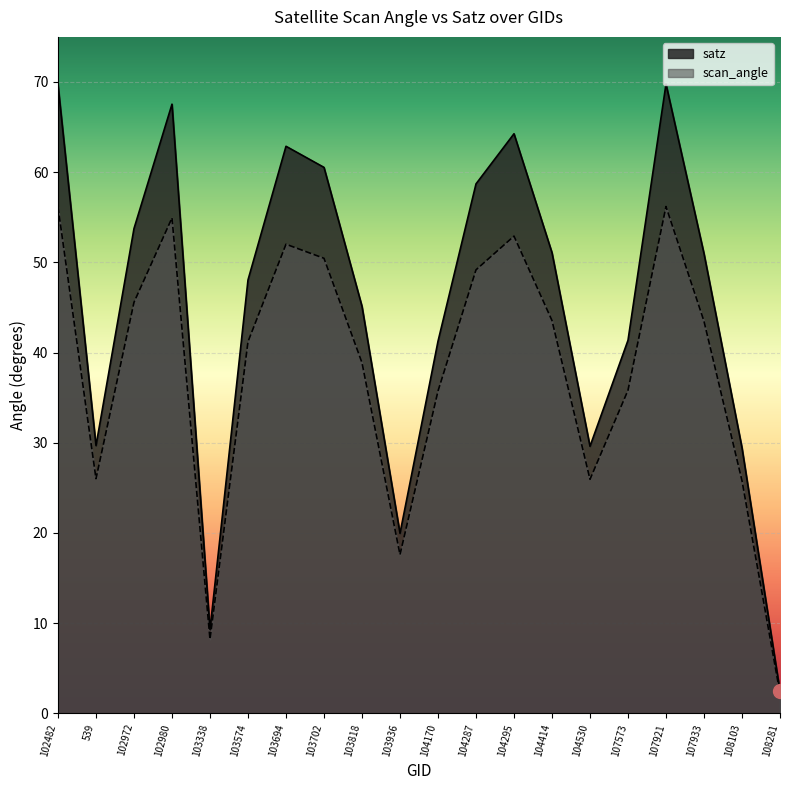

Which series has the largest total across all categories?

satz